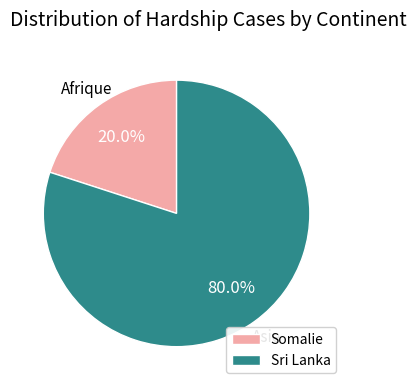

Does Somalie account for over 50% of the chart?

No